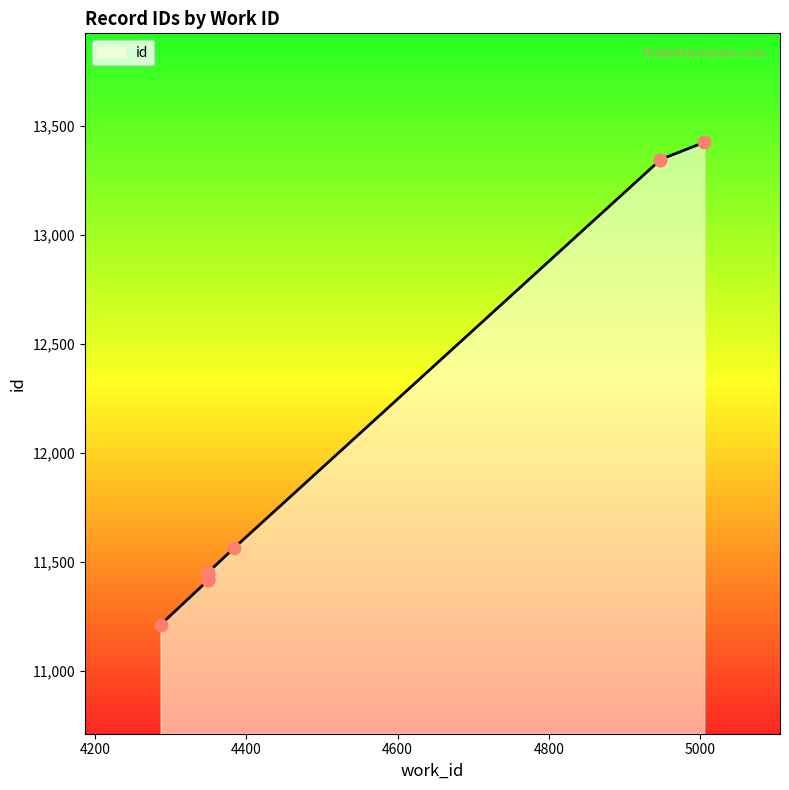

Between 4287 and 5005, which is larger?

5005